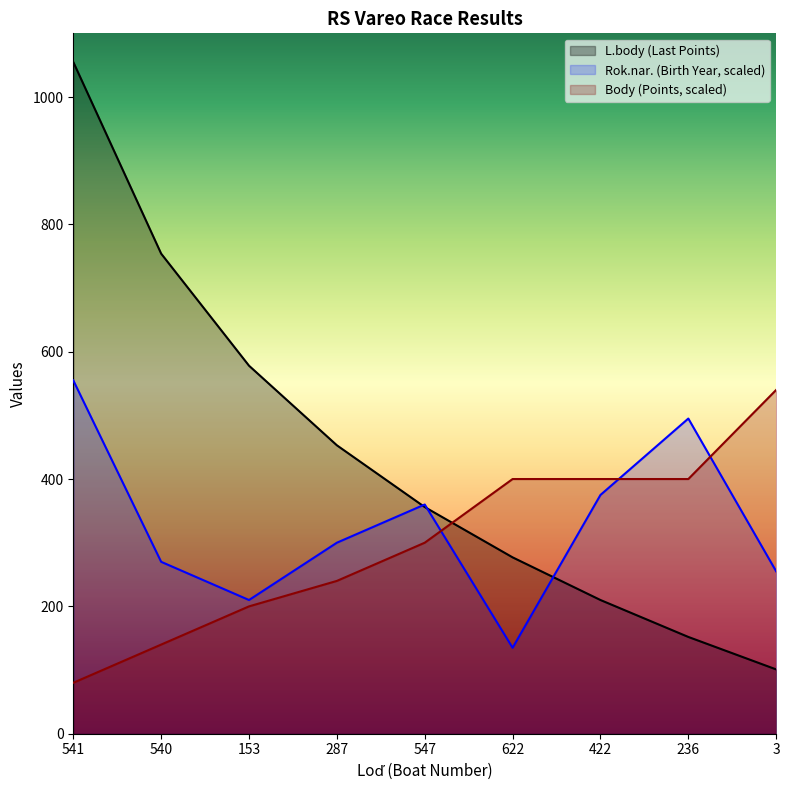

Which series changed the most between 547 and 422?

L.body (Last Points)